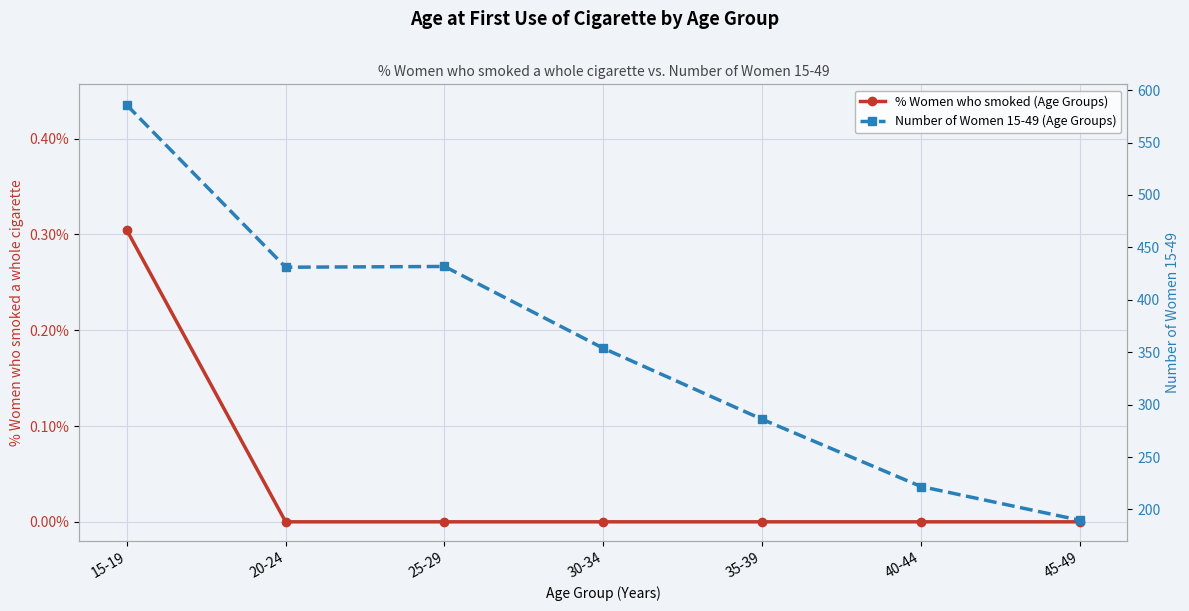

In Number of Women 15-49 (Age Groups), how many points are higher than both neighbors (excluding endpoints)?

1